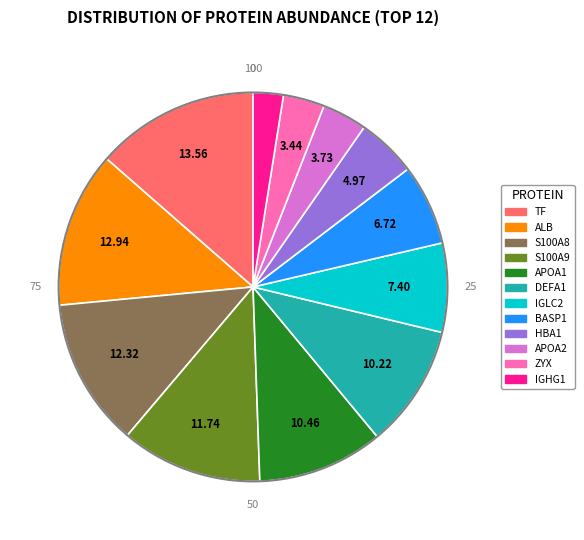

True or false: S100A8 accounts for 12% of the total.

True